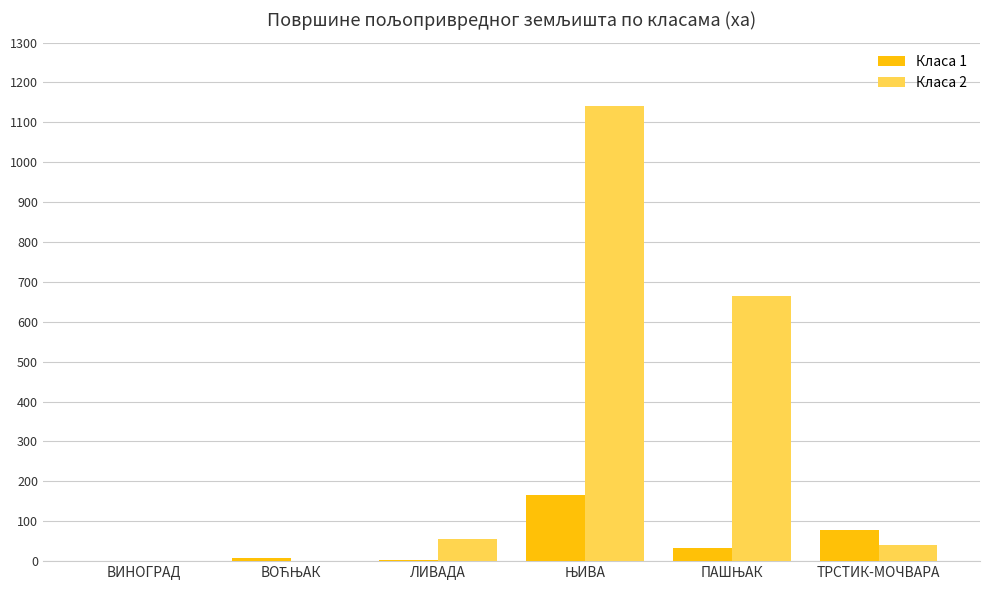

What is the sum of all Класа 2 values?

1901.7